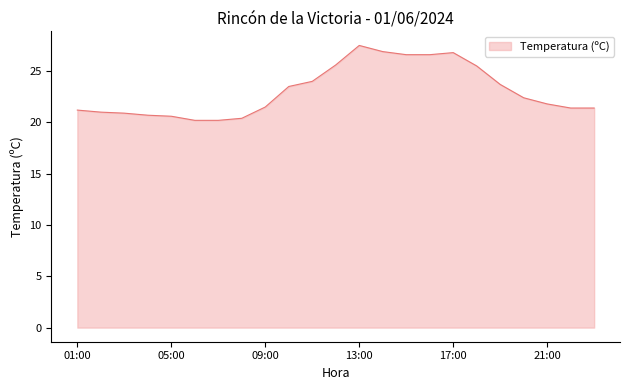

What is the difference between the maximum and minimum values?

7.3